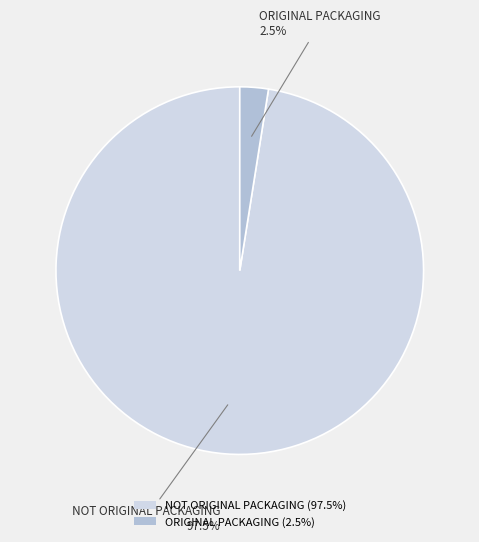

What percentage do ORIGINAL PACKAGING (2.5%) and NOT ORIGINAL PACKAGING (97.5%) together represent?

100.0%